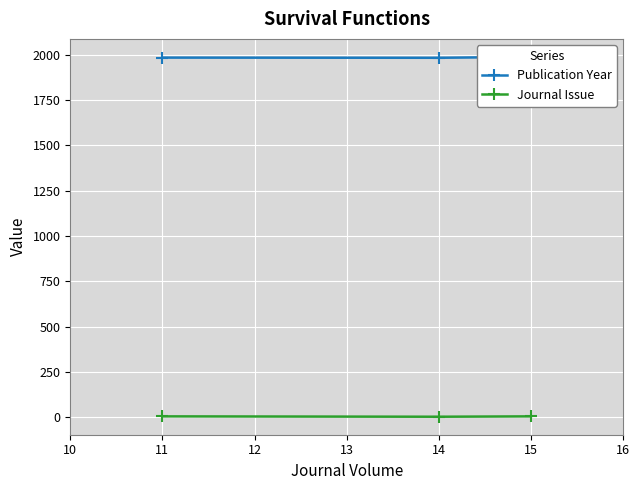

Read the Journal Issue value at 11.

5